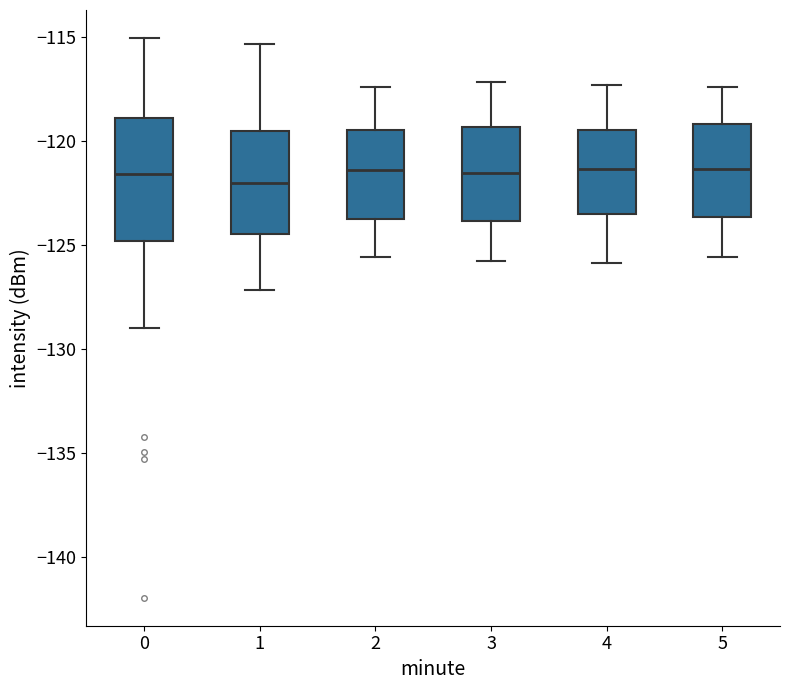

Reading left to right, transcribe this box plot: for each box, give where its median line is, the range the box spans, and where its two whiskers end, as read against the y-axis. The values are not printed on the chart, so give them approximately, as read against the axis.

0: median -121.5, box -125.0 to -119.0, whiskers -129.0 to -115.0
1: median -122.0, box -124.5 to -119.5, whiskers -127.0 to -115.5
2: median -121.5, box -123.5 to -119.5, whiskers -125.5 to -117.5
3: median -121.5, box -124.0 to -119.5, whiskers -126.0 to -117.0
4: median -121.5, box -123.5 to -119.5, whiskers -126.0 to -117.5
5: median -121.5, box -123.5 to -119.0, whiskers -125.5 to -117.5